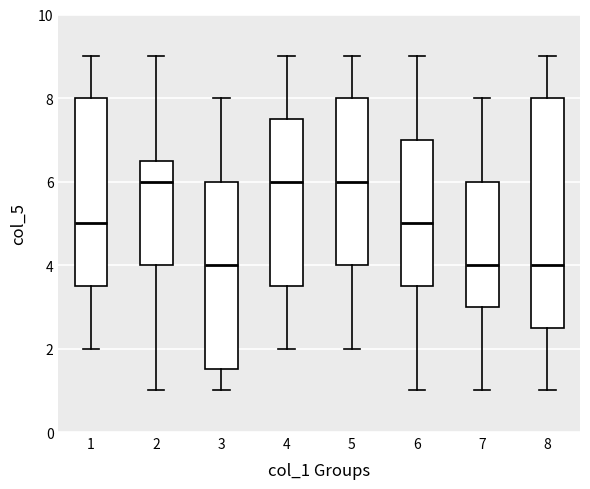

Reading left to right, transcribe this box plot: for each box, give where its median line is, the range the box spans, and where its two whiskers end, as read against the y-axis. The values are not printed on the chart, so give them approximately, as read against the axis.

1: median 5.0, box 3.6 to 8.0, whiskers 2.0 to 9.0
2: median 6.0, box 4.0 to 6.6, whiskers 1.0 to 9.0
3: median 4.0, box 1.6 to 6.0, whiskers 1.0 to 8.0
4: median 6.0, box 3.6 to 7.6, whiskers 2.0 to 9.0
5: median 6.0, box 4.0 to 8.0, whiskers 2.0 to 9.0
6: median 5.0, box 3.6 to 7.0, whiskers 1.0 to 9.0
7: median 4.0, box 3.0 to 6.0, whiskers 1.0 to 8.0
8: median 4.0, box 2.6 to 8.0, whiskers 1.0 to 9.0